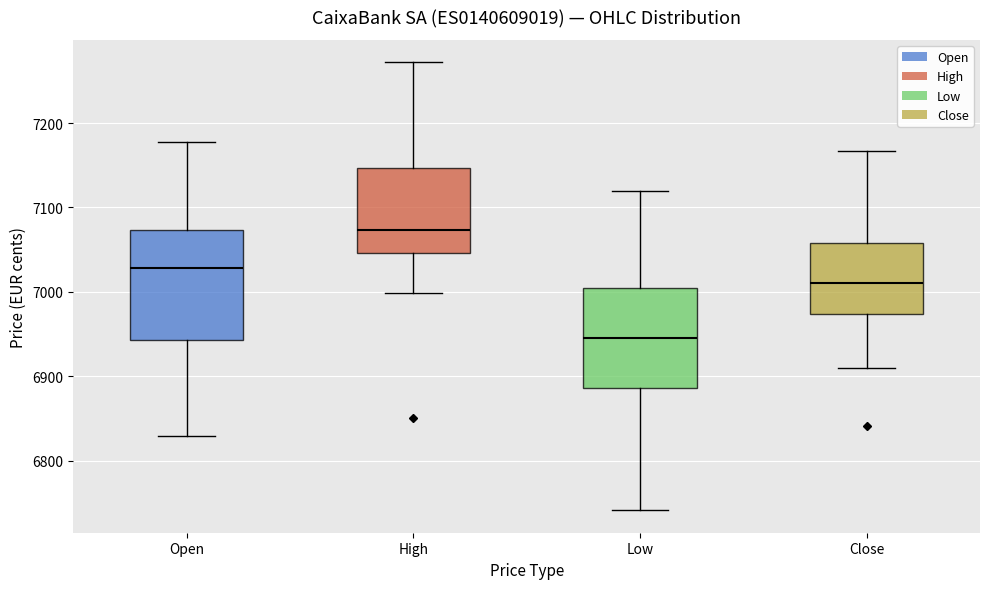

Which box's median line is the lowest?

Low